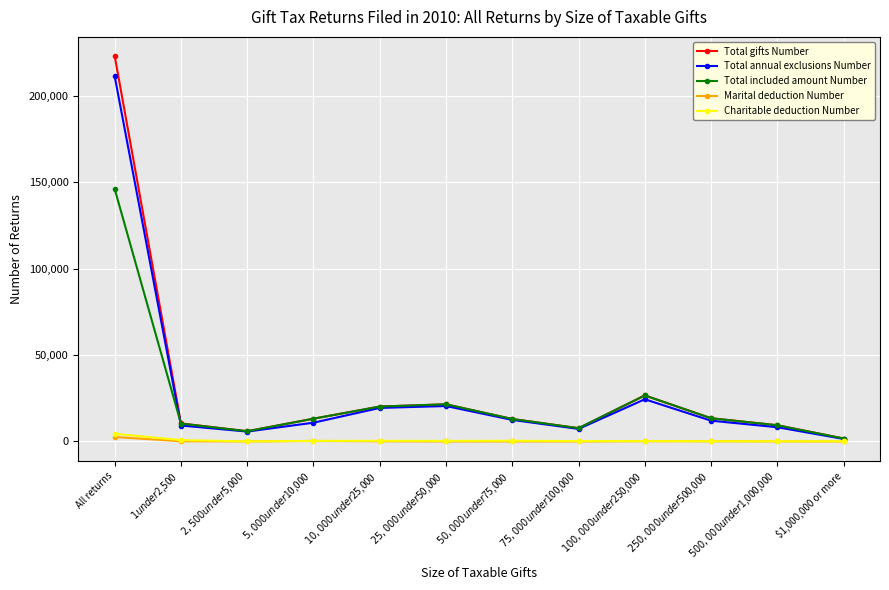

The Marital deduction Number series shows 12 at $1,000,000 or more. True or false?

True